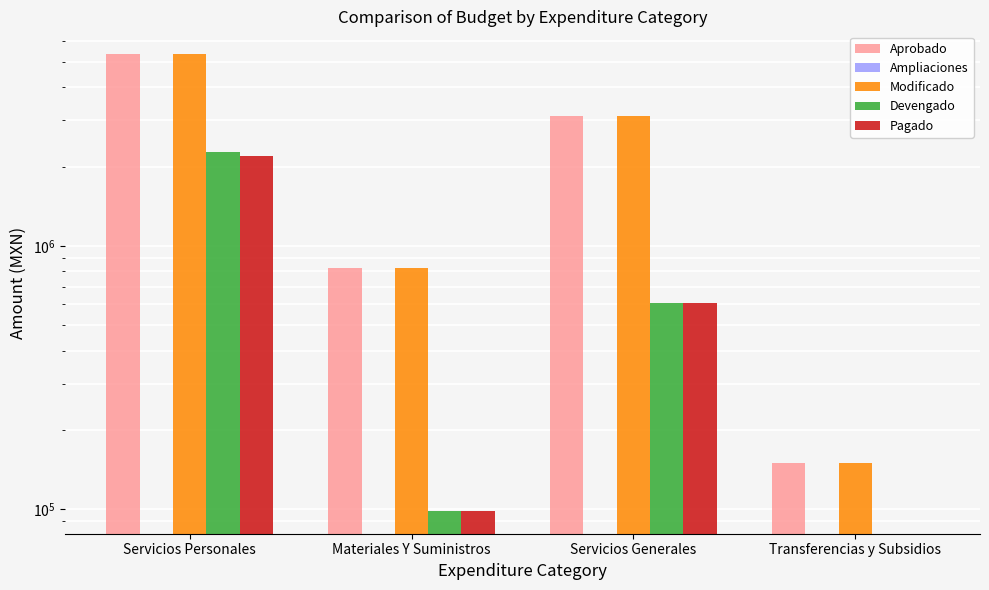

What is the label of the 1st bar from the right?

Transferencias y Subsidios